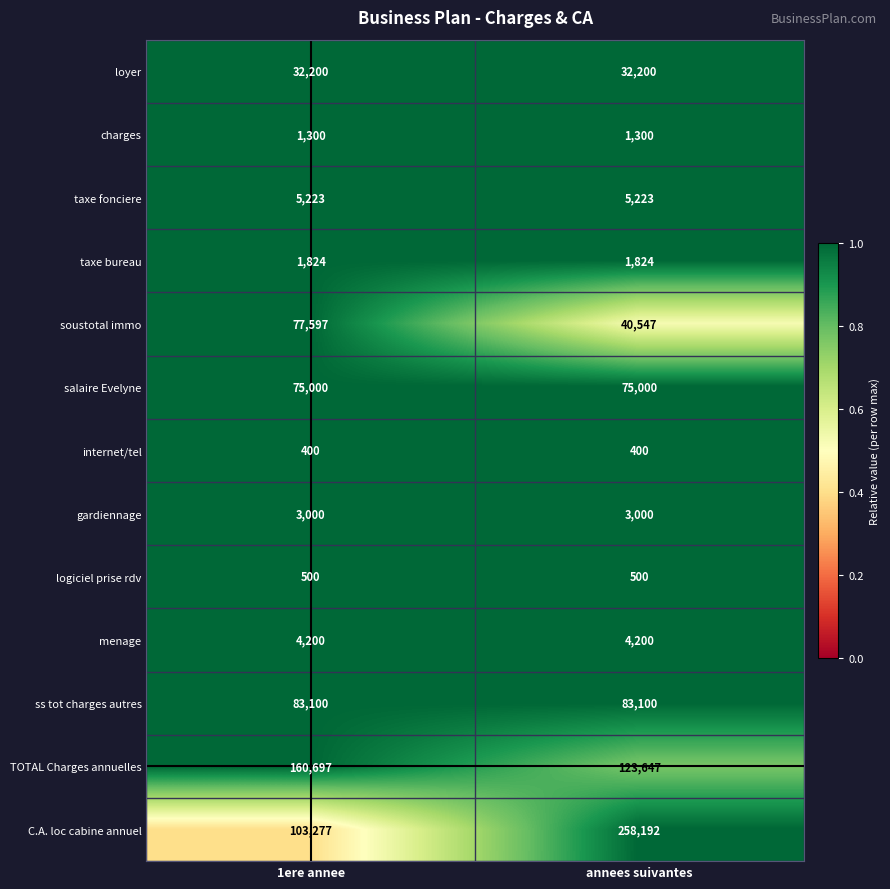

Which series has the widest spread of values?

C.A. loc cabine annuel